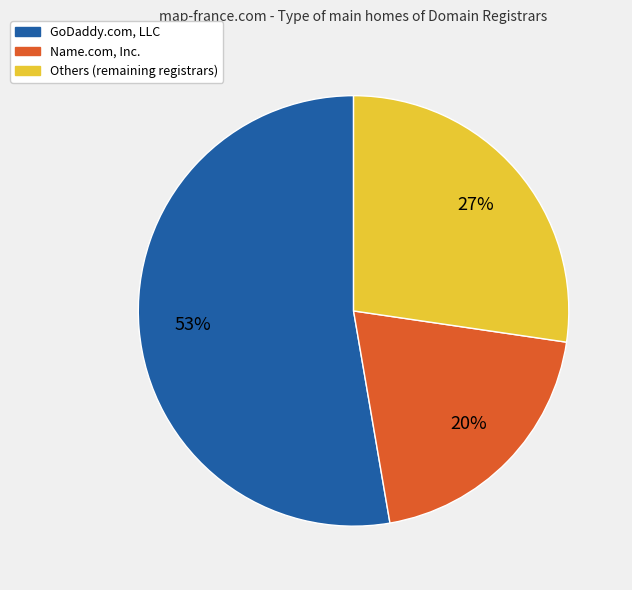

To the nearest percent, what portion does Others (remaining registrars) represent?

27%